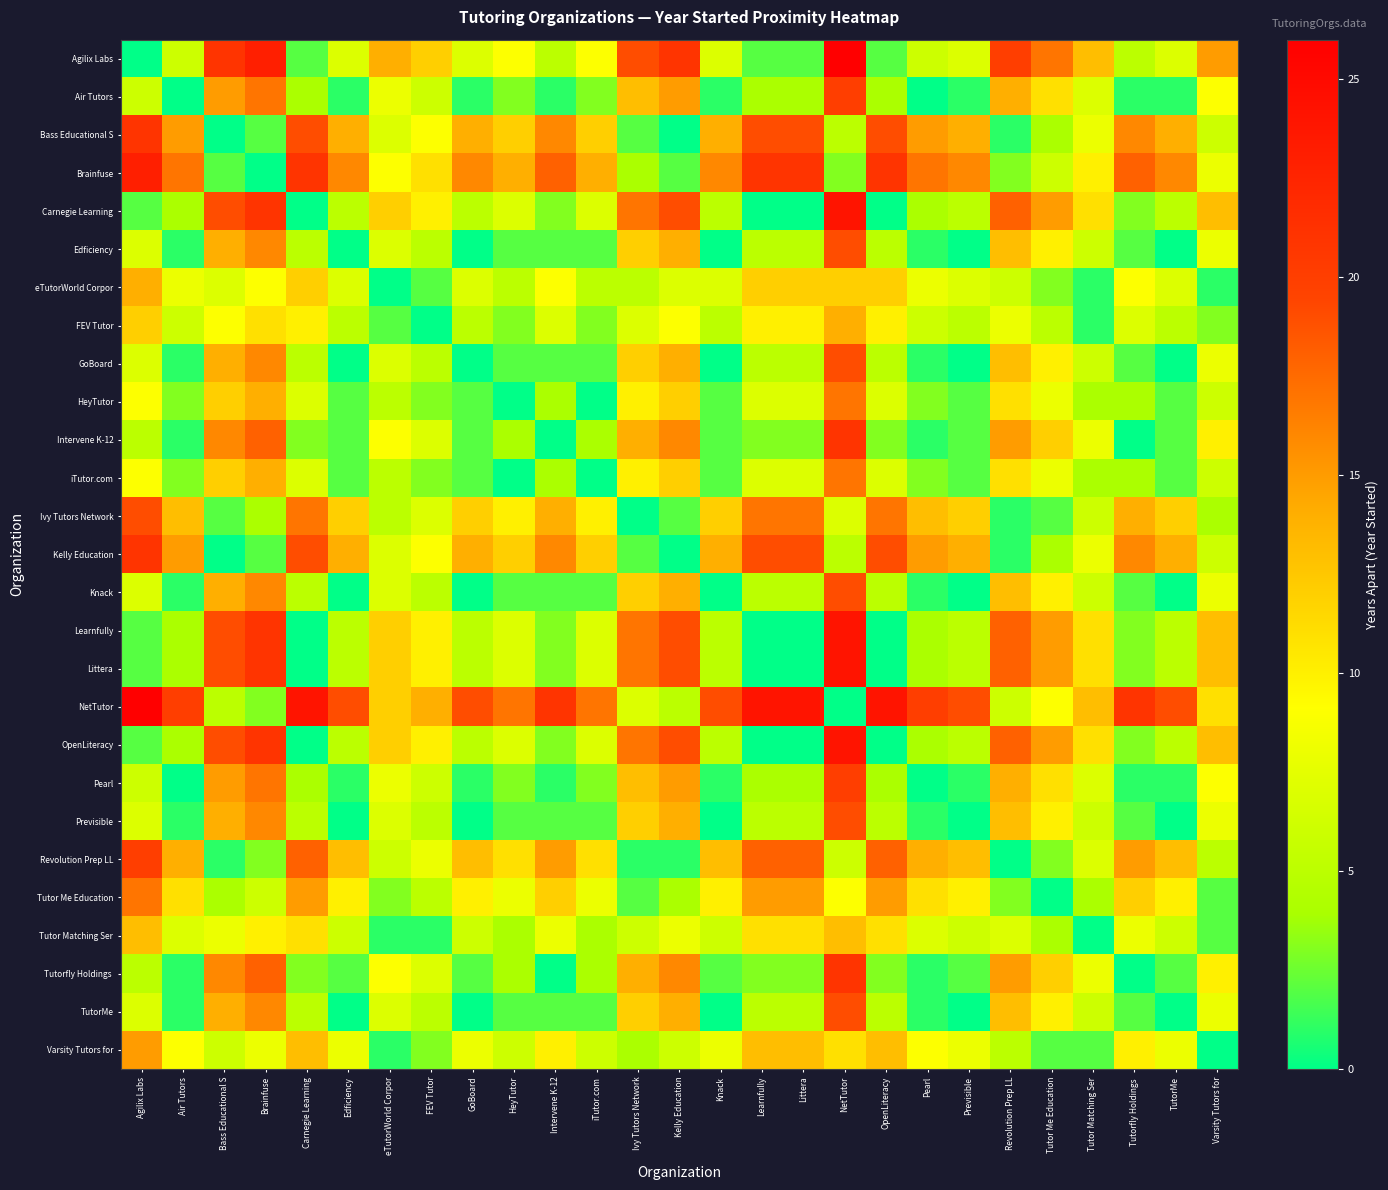

How many categories are shown in the chart?

27